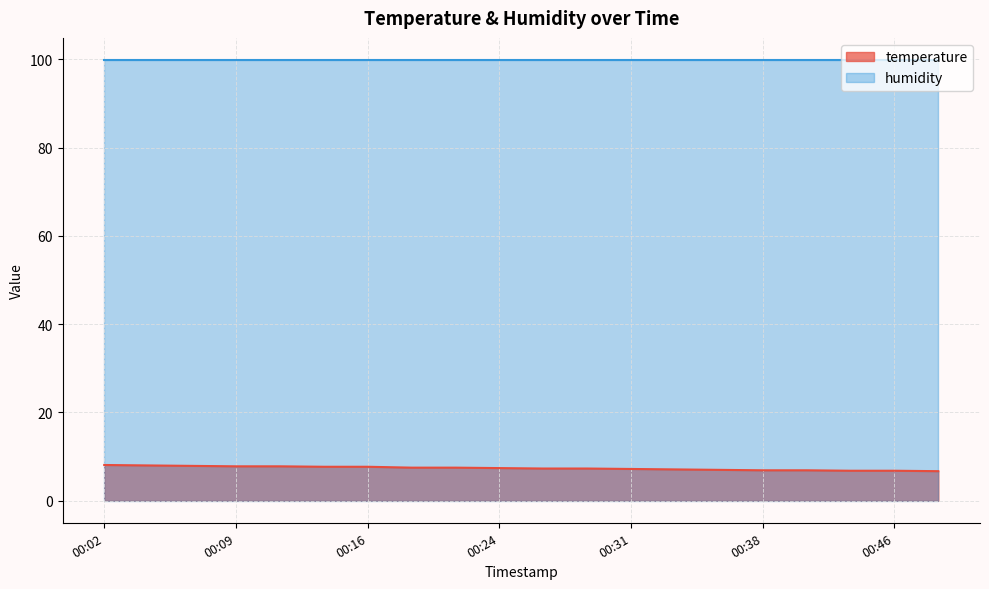

List the labels in order of value, largest first.

00:02, 00:04, 00:07, 00:09, 00:12, 00:14, 00:16, 00:19, 00:21, 00:24, 00:26, 00:29, 00:31, 00:34, 00:36, 00:38, 00:41, 00:43, 00:46, 00:48